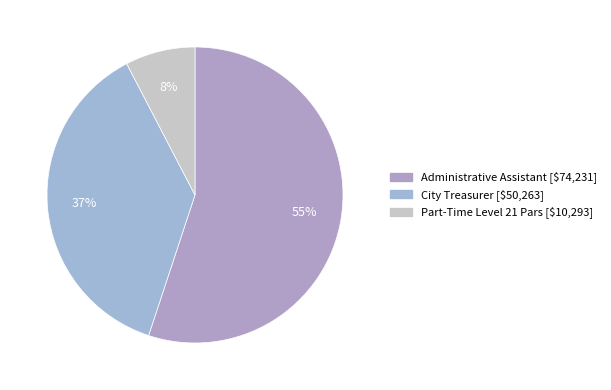

Which category has the biggest portion of the pie?

Administrative Assistant